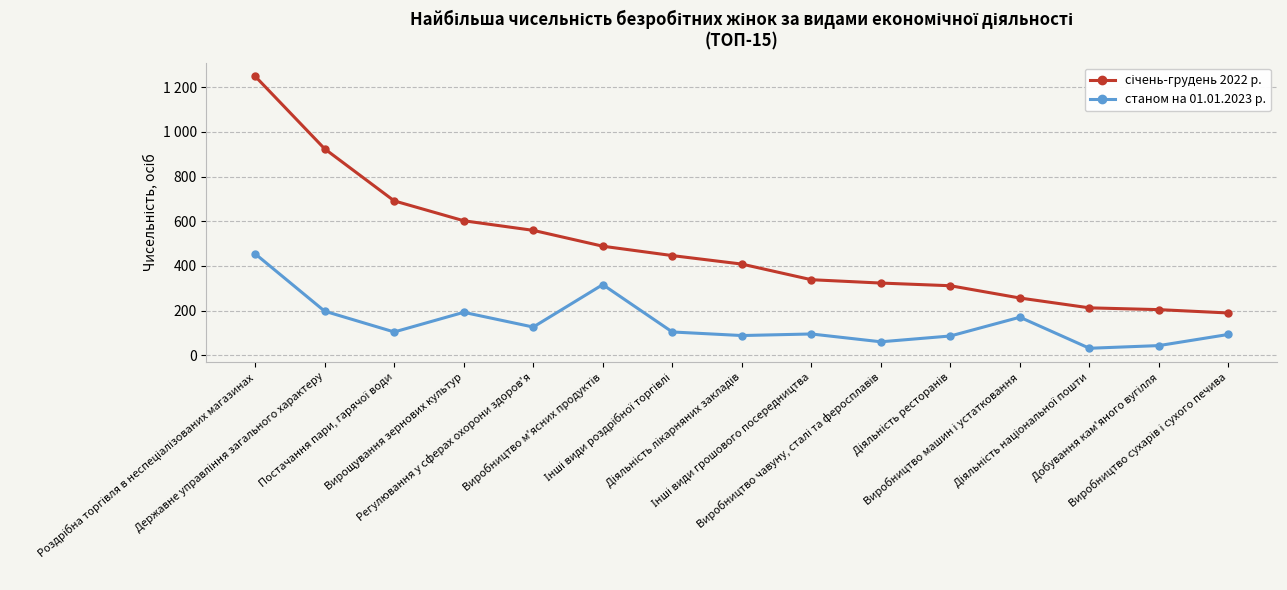

True or false: станом на 01.01.2023 р. has more than 0 points higher than both neighbors.

True